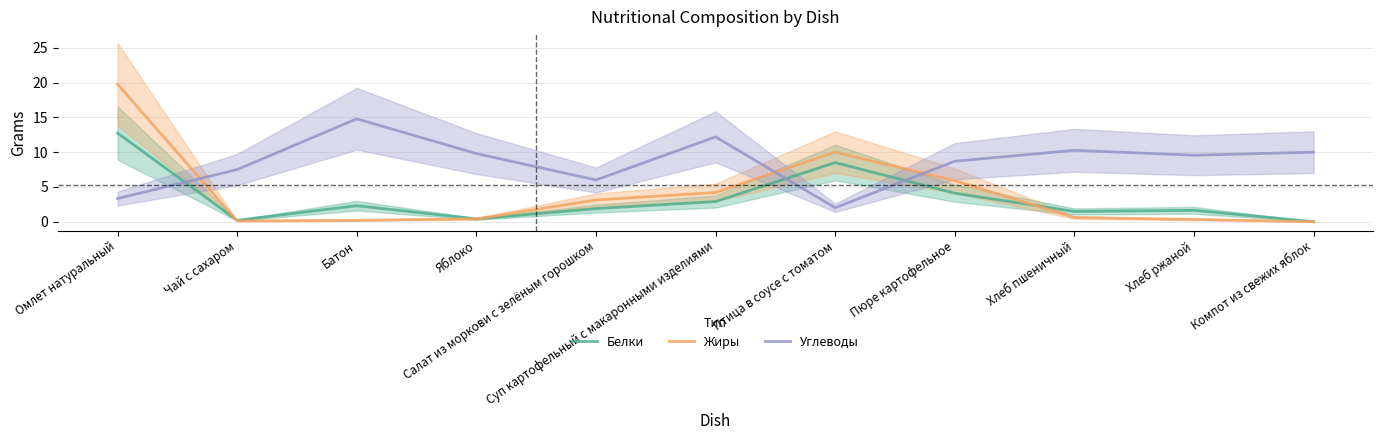

Which series has the widest spread of values?

Жиры